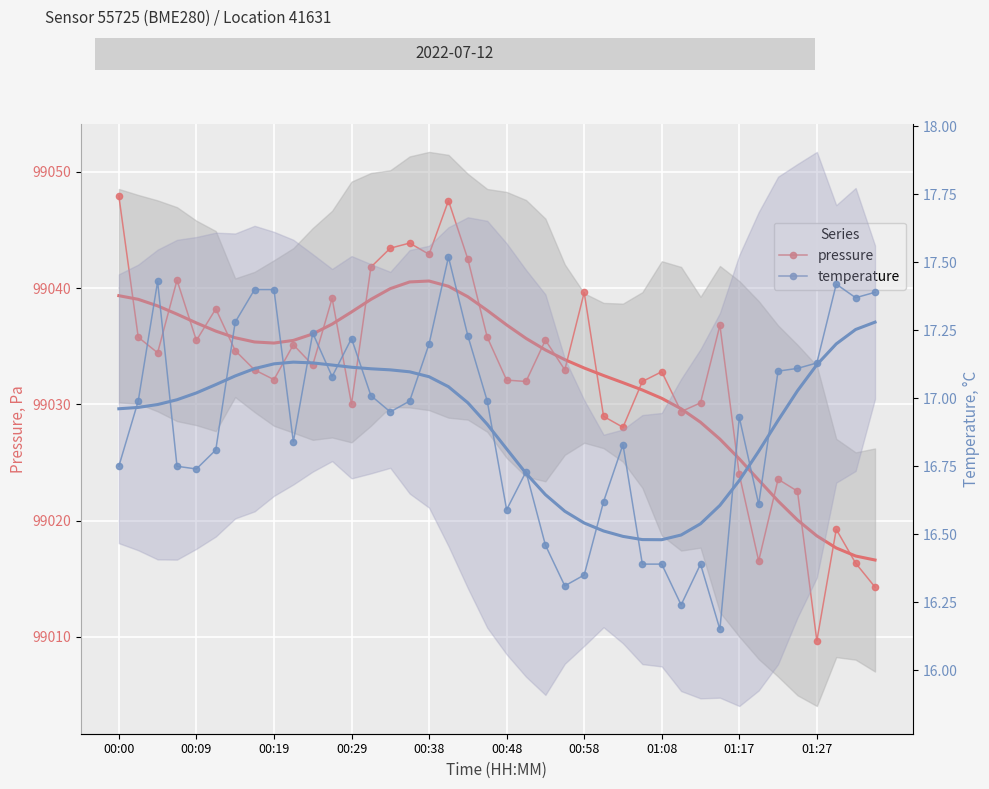

What is the sum of the temperature values at 33 and 11?

33.7